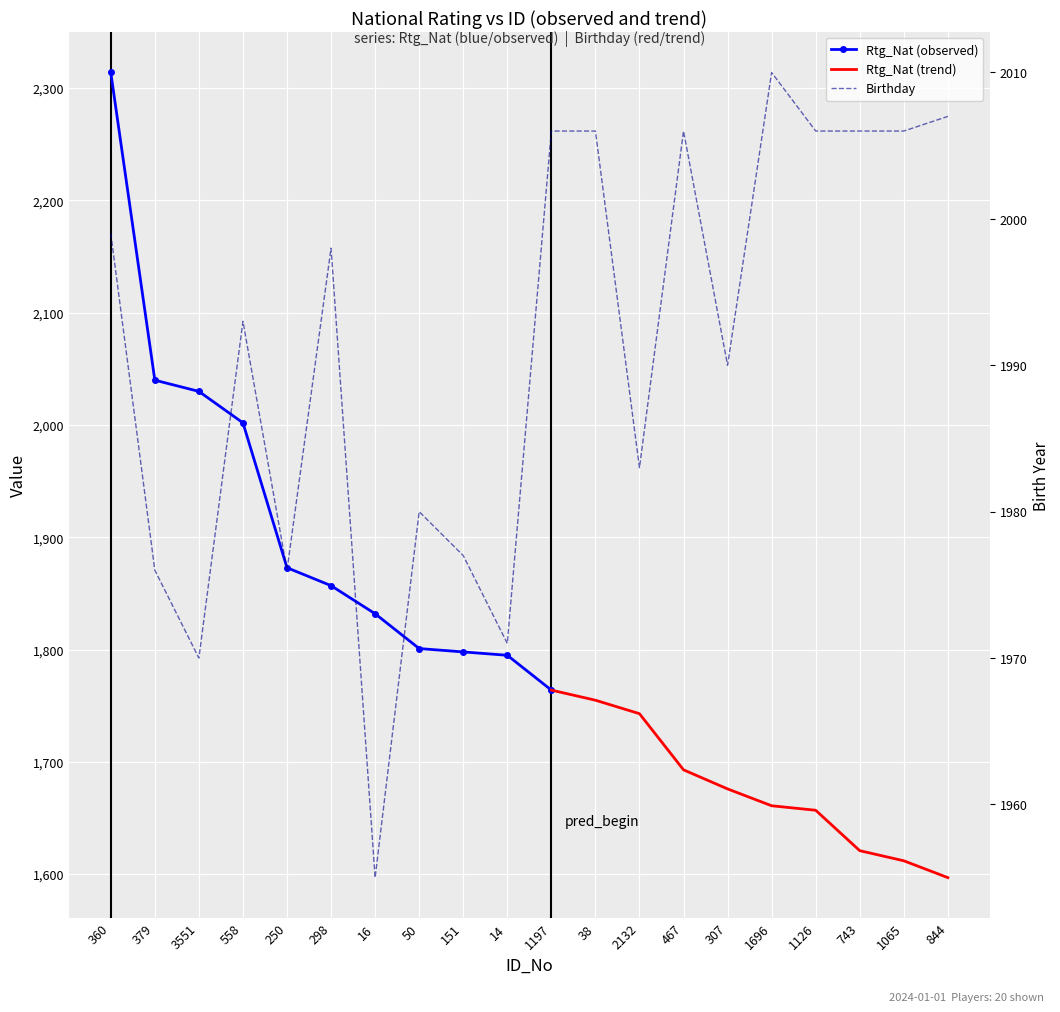

At which category does the data reach its first local valley?

3551